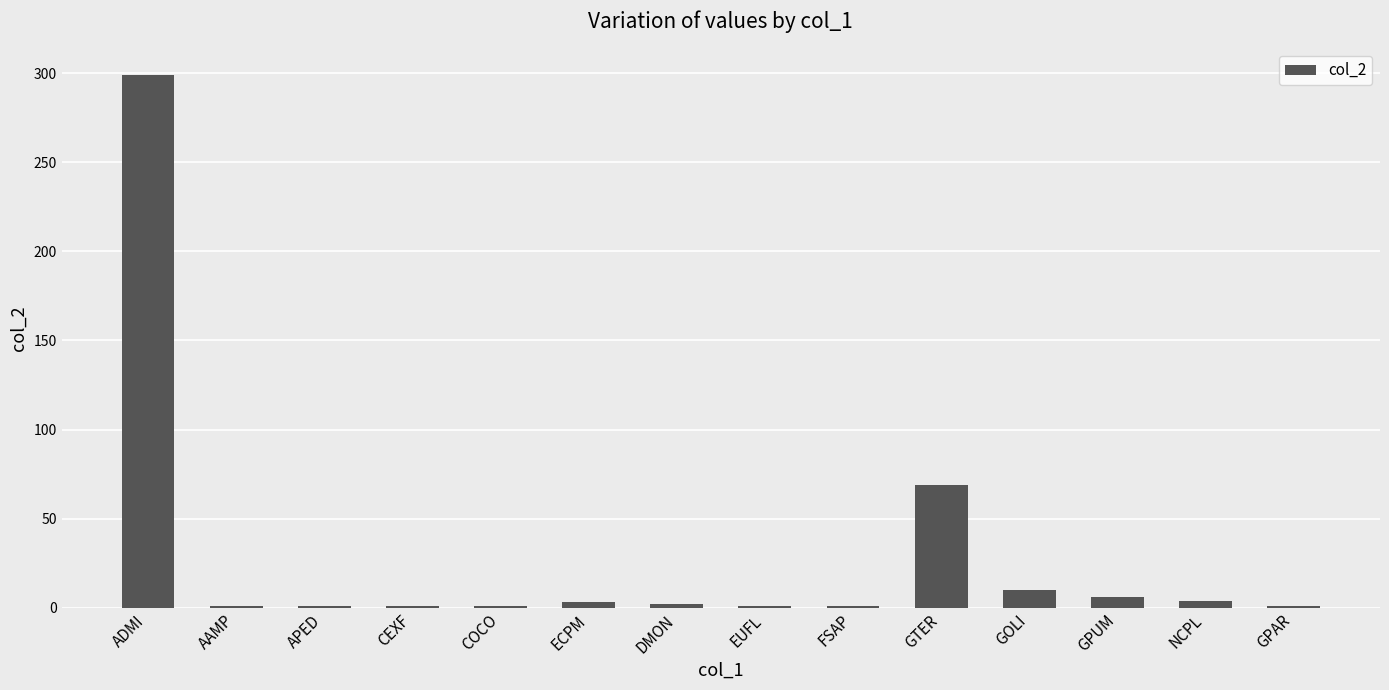

Between ADMI and GOLI, which is larger?

ADMI